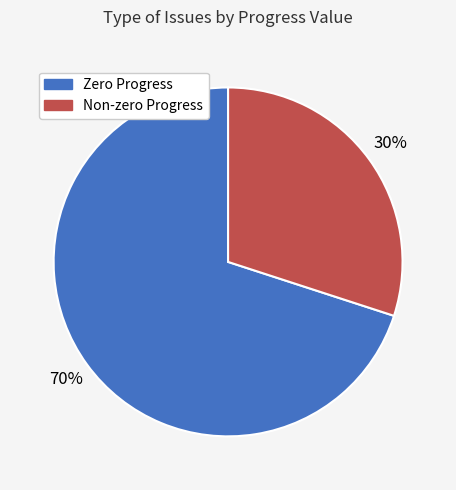

To the nearest percent, what is the average slice percentage?

50%